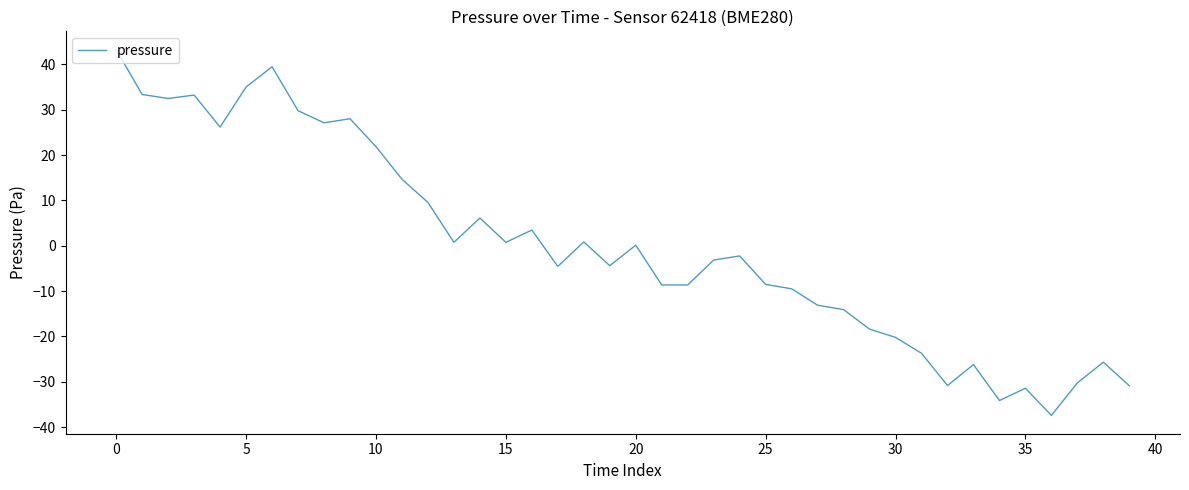

What is the smallest value displayed?

-37.4